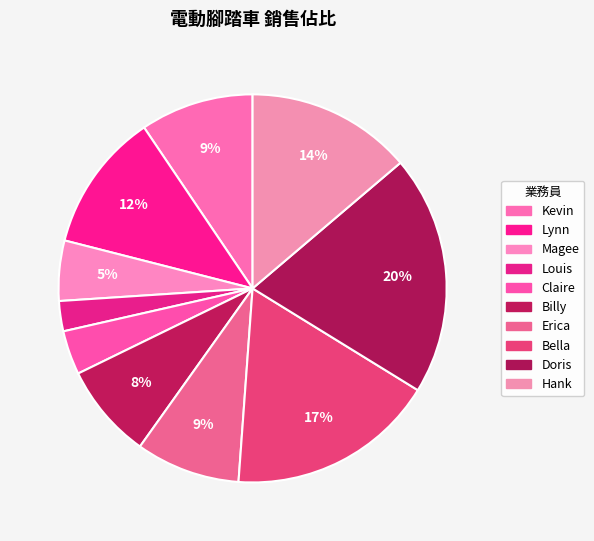

Does any single category account for the majority?

No